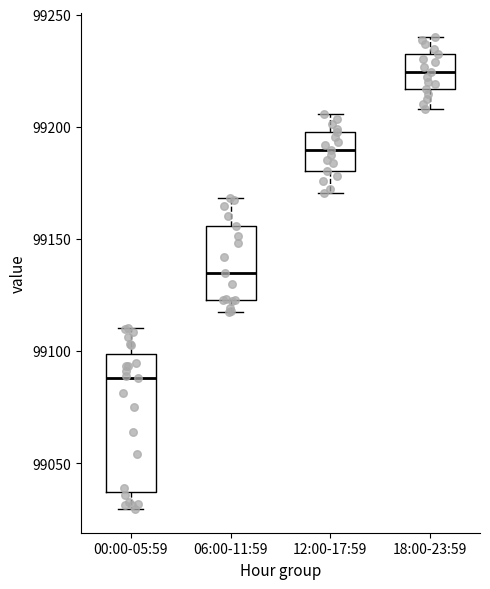

Comparing the boxes themselves (not the whiskers), which one is the tallest?

00:00-05:59